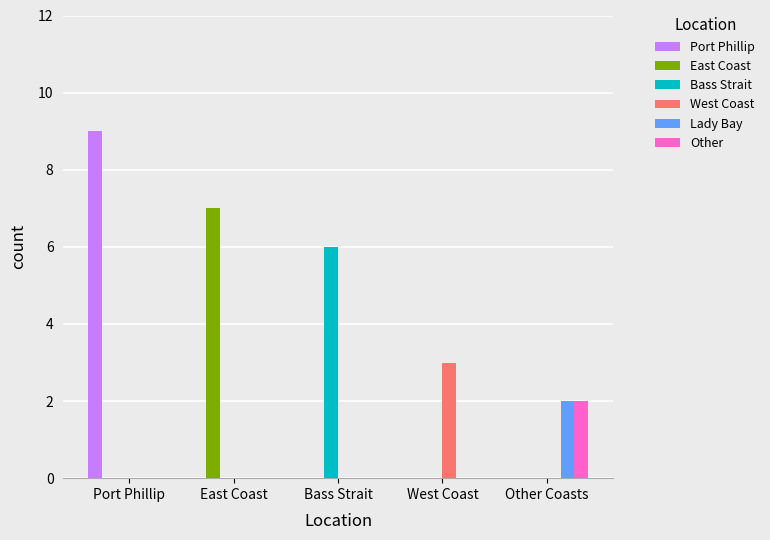

What is the spread (max minus min) of values at Bass Strait?

6